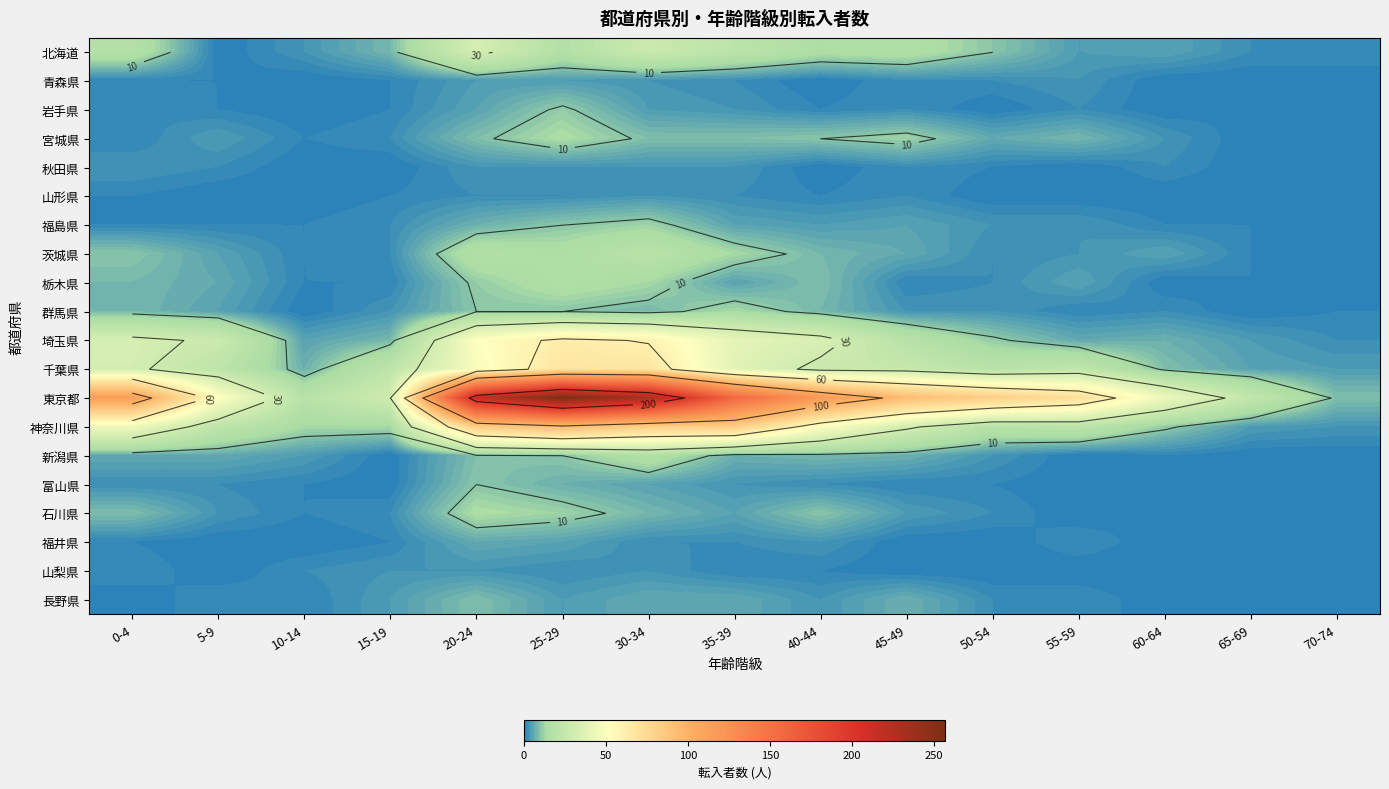

The 神奈川県 series shows 83 at 35-39. True or false?

True